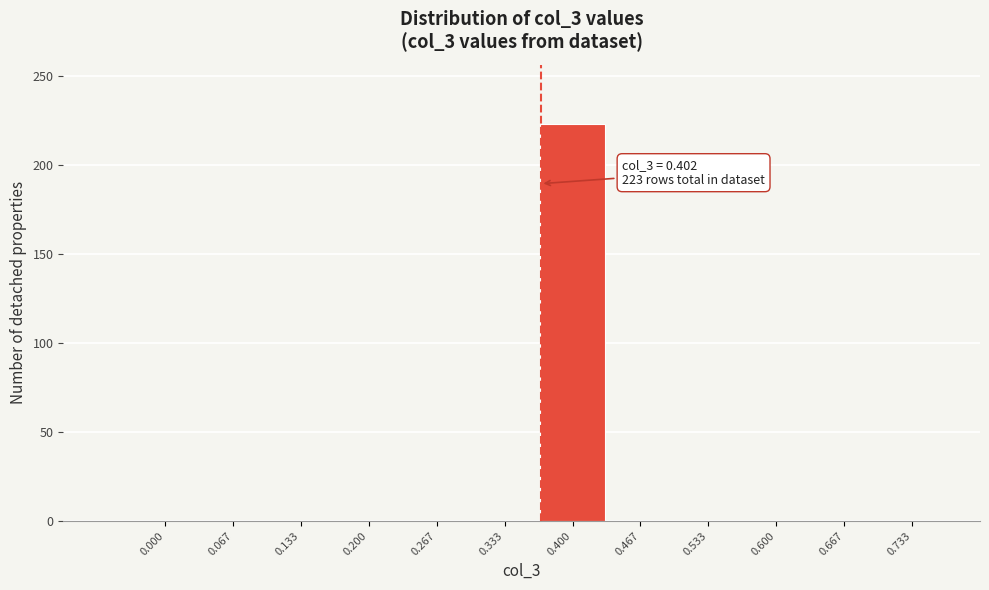

Reading left to right, list all the values displayed in this chart.

0.000=0	0.067=0	0.133=0	0.200=0	0.267=0	0.333=0	0.400=223	0.467=0	0.533=0	0.600=0	0.667=0	0.733=0